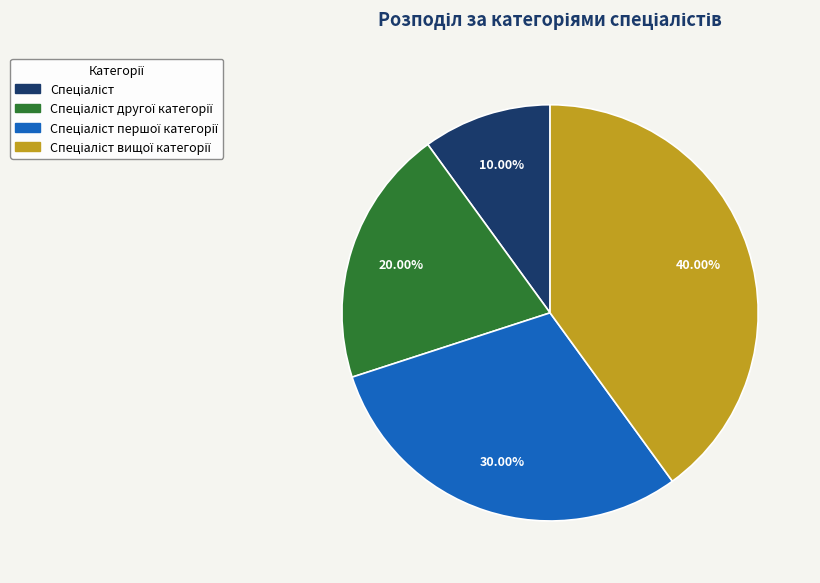

To the nearest percent, what is the difference between the largest and smallest slice percentages?

30%